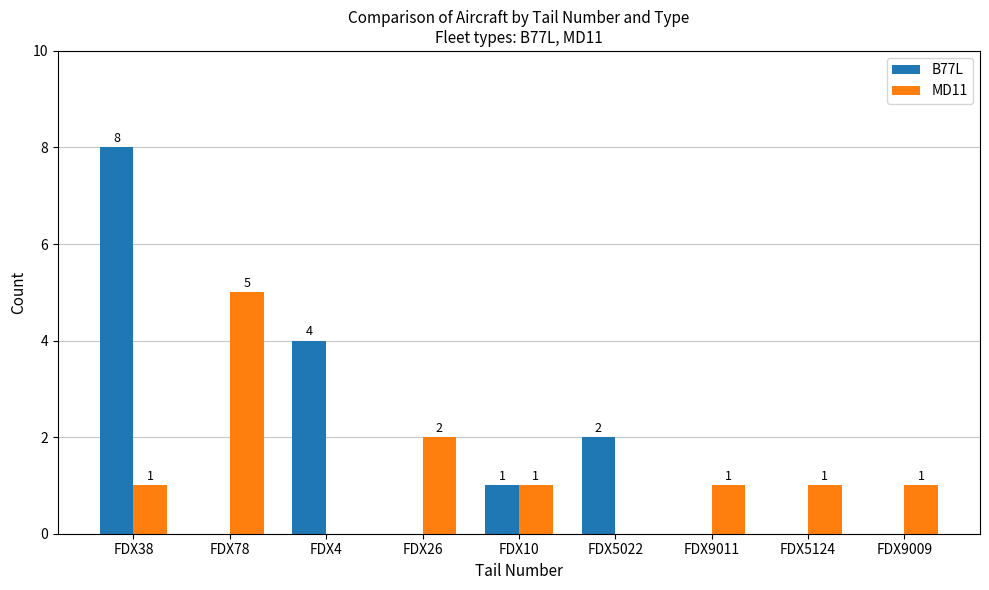

What is the average value of the B77L series?

2